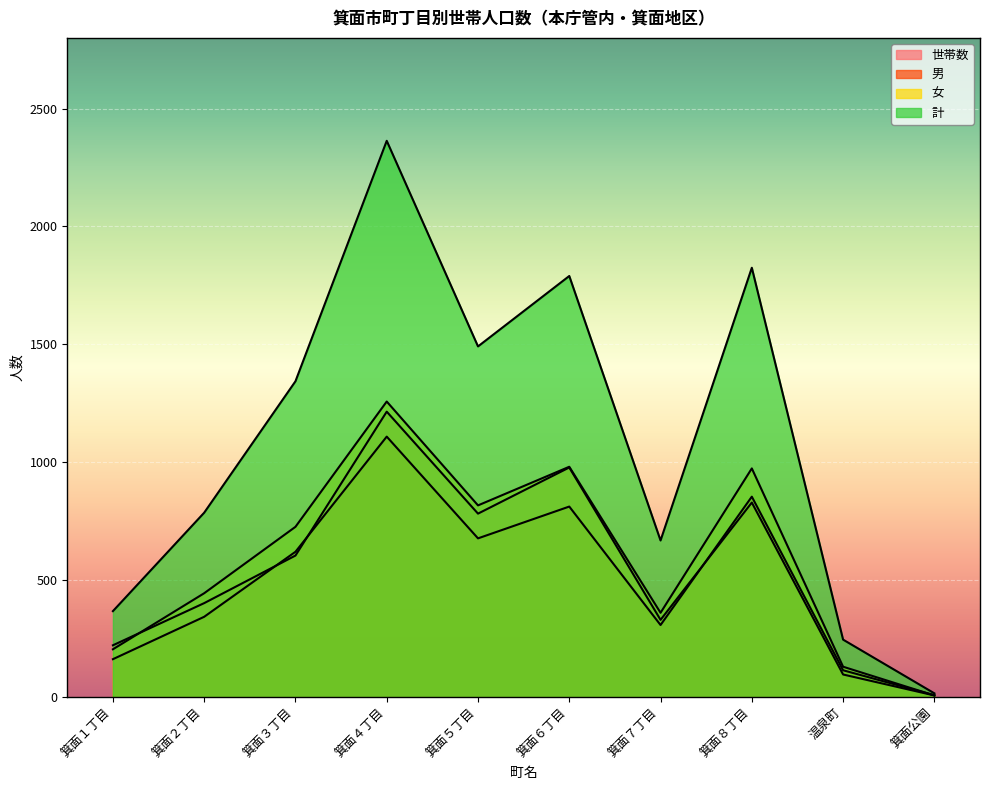

What are all the series names shown in the legend?

世帯数, 男, 女, 計